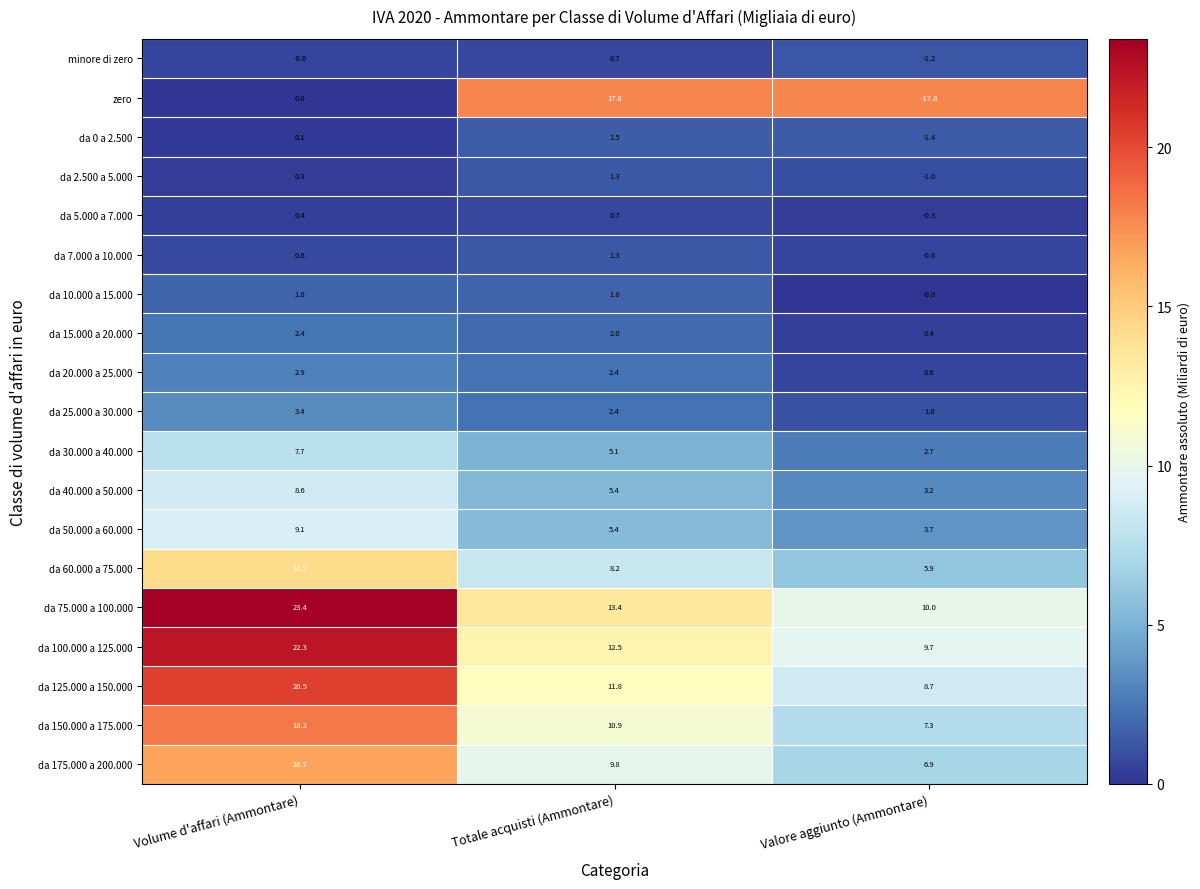

True or false: da 60.000 a 75.000 has a value of 5.9 at Valore aggiunto (Ammontare).

True